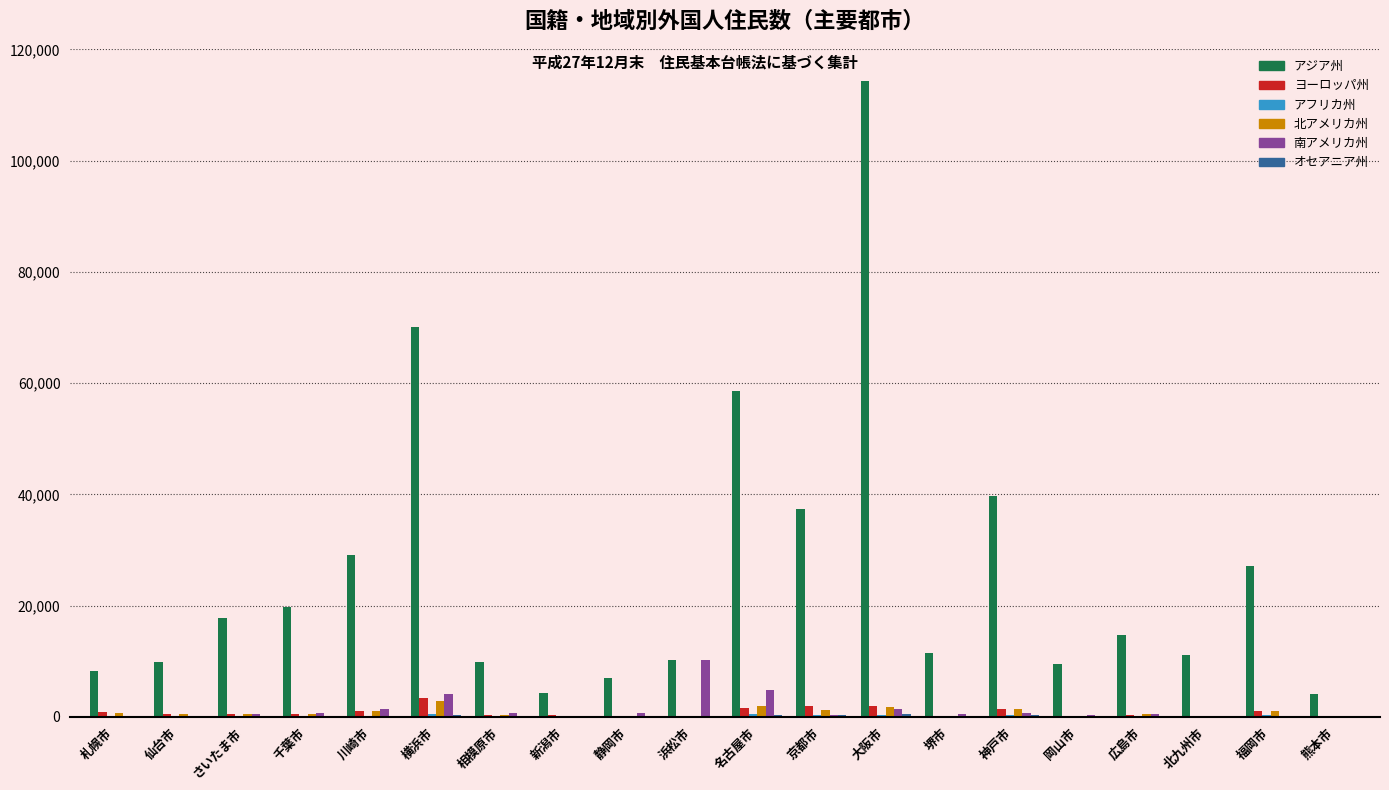

Which series changed the most between 川崎市 and 堺市?

アジア州